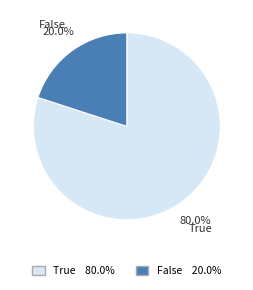

What percentage is NOT represented by True?

20.0%